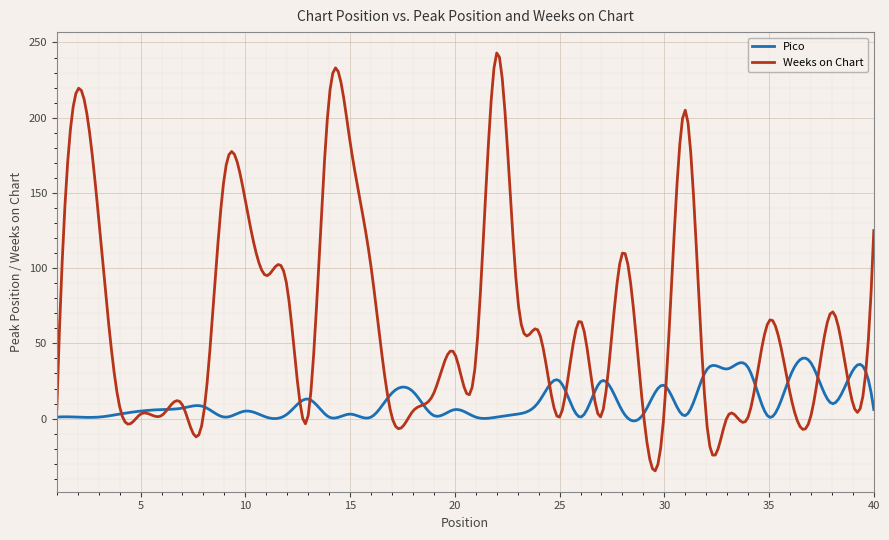

What is the maximum value shown in the chart?

243.0